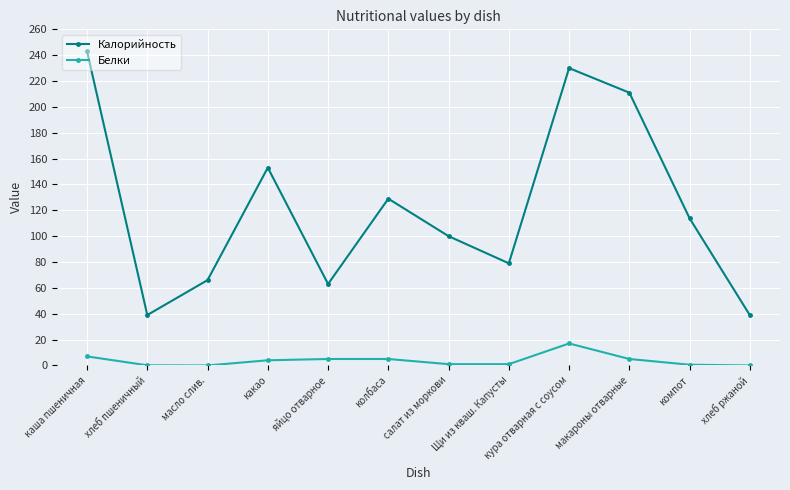

The Калорийность series shows 11.0 at хлеб пшеничный. True or false?

False